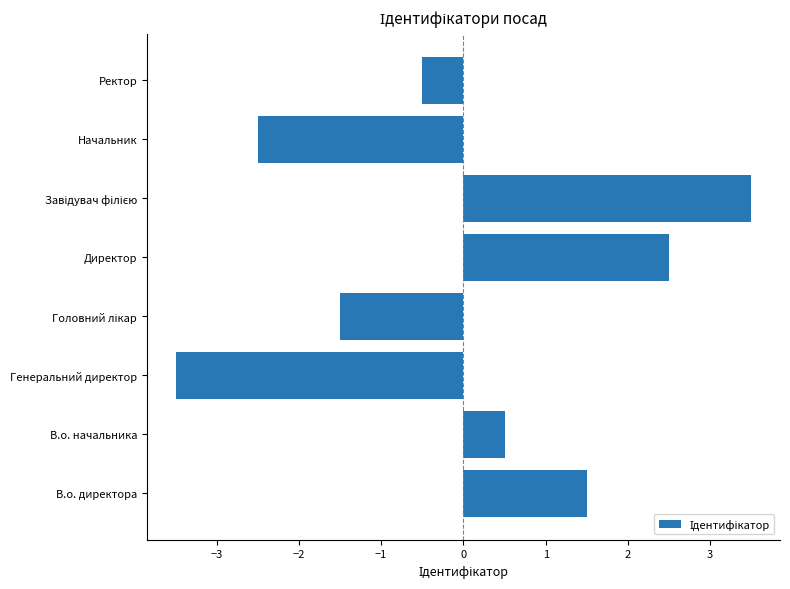

What is the greatest value displayed?

3.5